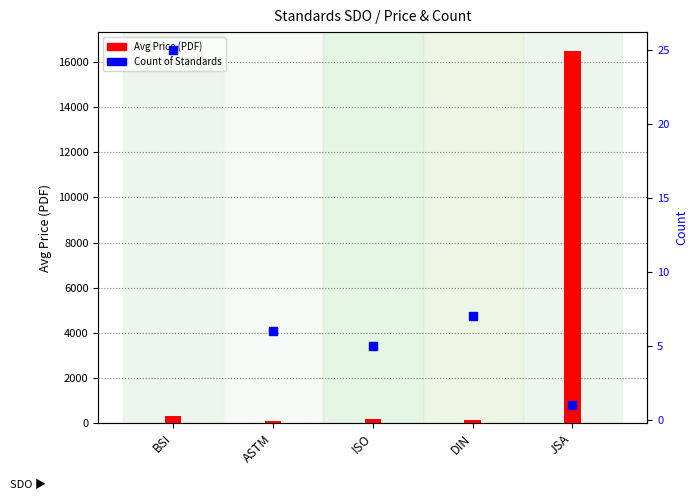

Which series reaches the maximum Y coordinate?

Avg Price (PDF)